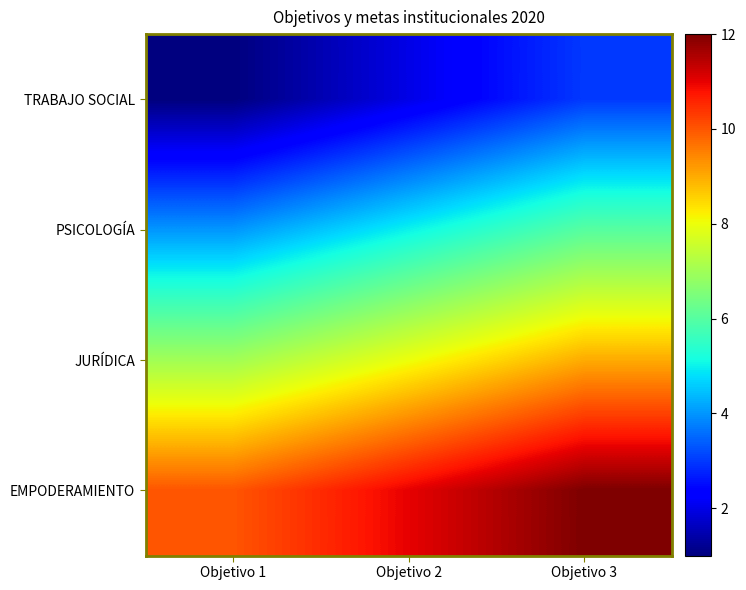

Reading right to left, extract all data points from this chart.

TRABAJO SOCIAL: Objetivo 3=3	Objetivo 2=2	Objetivo 1=1
PSICOLOGÍA: Objetivo 3=6	Objetivo 2=5	Objetivo 1=4
JURÍDICA: Objetivo 3=9	Objetivo 2=8	Objetivo 1=7
EMPODERAMIENTO: Objetivo 3=12	Objetivo 2=11	Objetivo 1=10